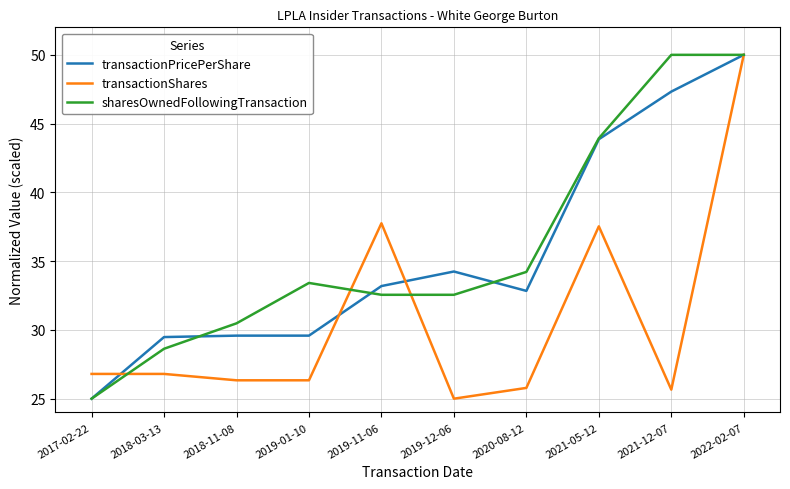

What position from the left is 2019-01-10?

4